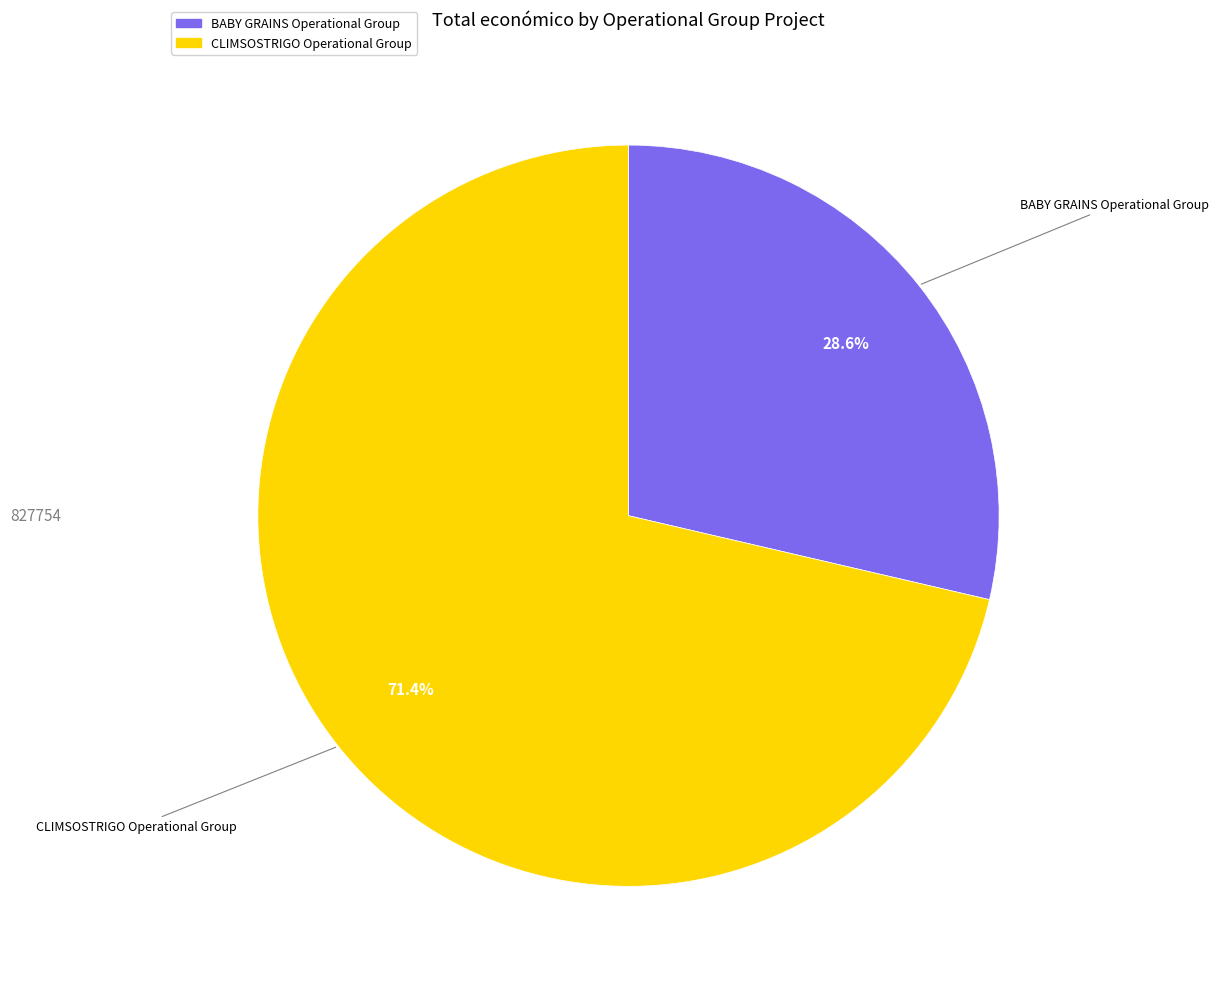

To the nearest percent, what is the combined percentage of BABY GRAINS Operational Group and CLIMSOSTRIGO Operational Group?

100%